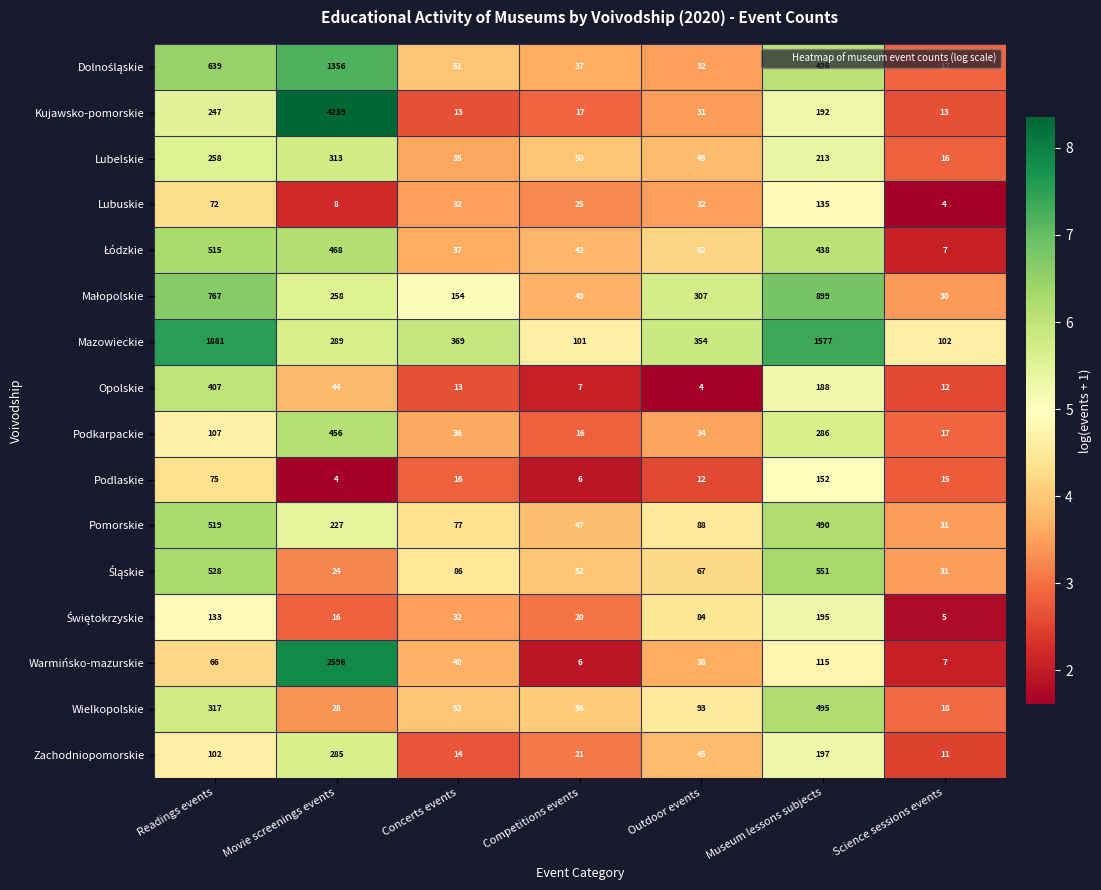

What is the maximum value shown in the chart?

4239